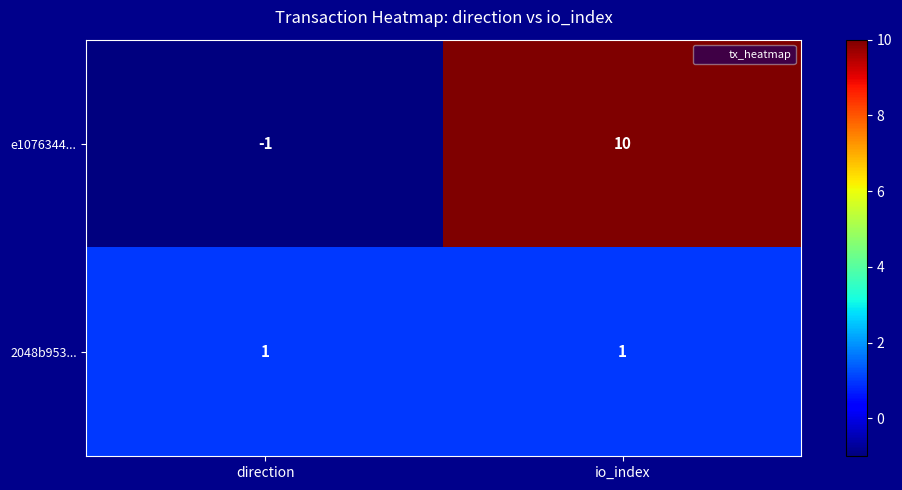

What is the sum of all e1076344... values?

9